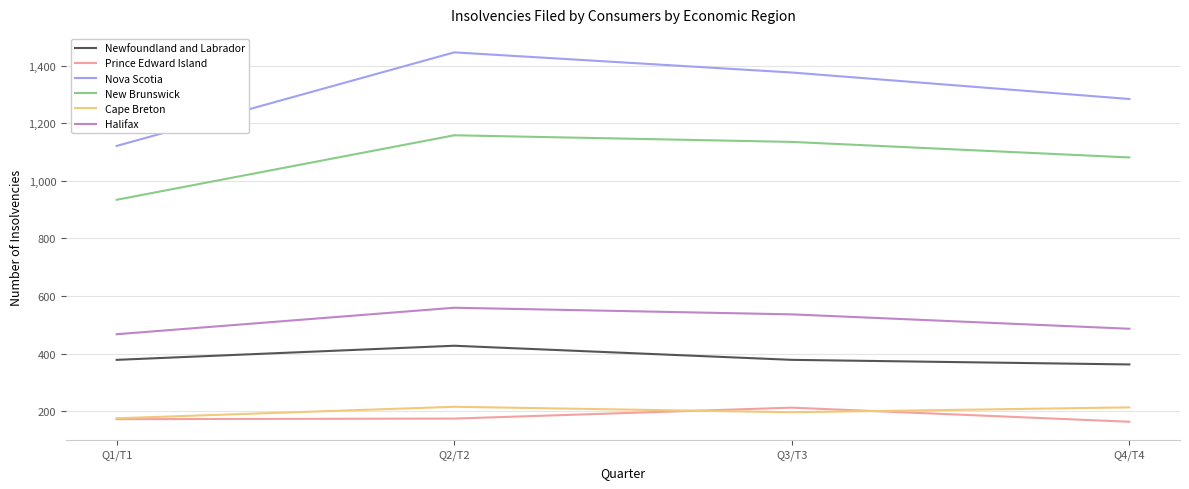

What is the sum of the Nova Scotia values at Q2/T2 and Q1/T1?

2567